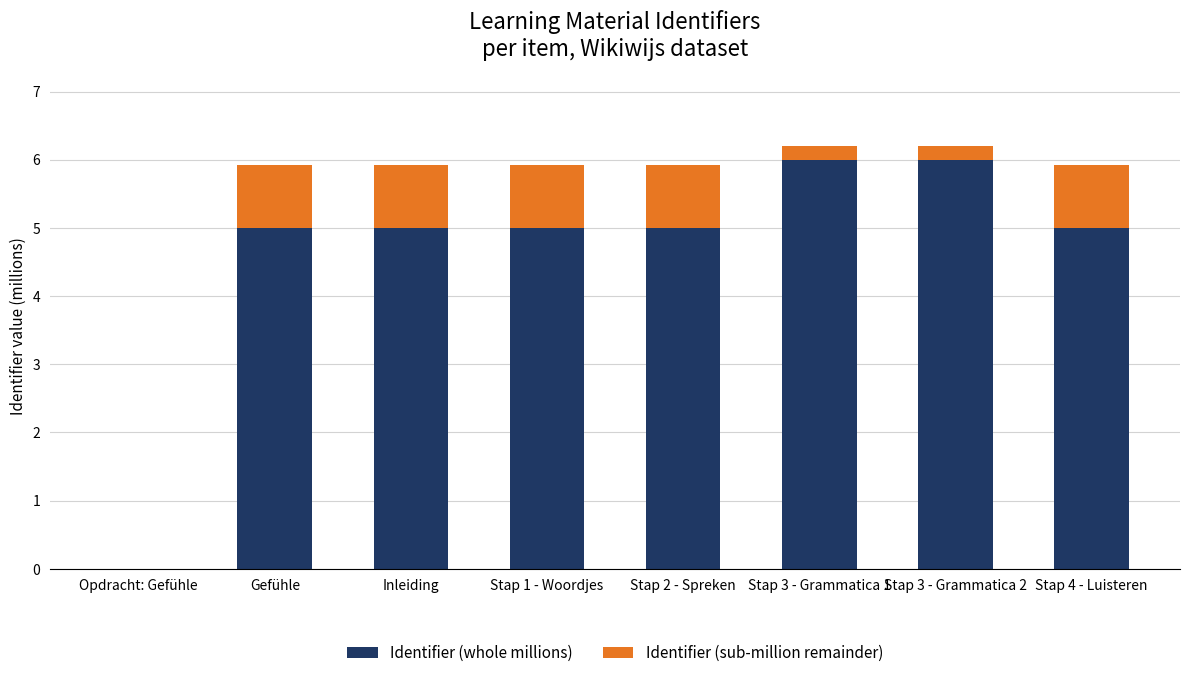

The Identifier (whole millions) series shows 5.0 at Stap 1 - Woordjes. True or false?

True